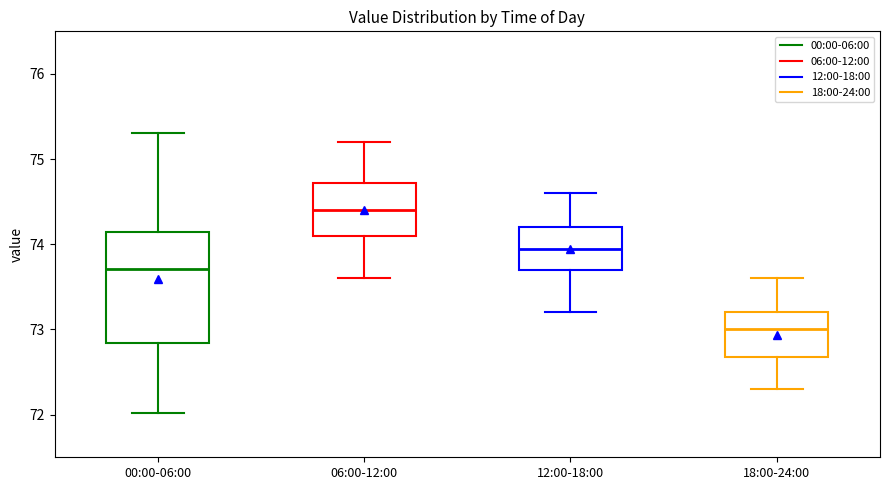

Reading left to right, transcribe this box plot: for each box, give where its median line is, the range the box spans, and where its two whiskers end, as read against the y-axis. The values are not printed on the chart, so give them approximately, as read against the axis.

00:00-06:00: median 73.7, box 72.8 to 74.1, whiskers 72.0 to 75.3
06:00-12:00: median 74.4, box 74.1 to 74.7, whiskers 73.6 to 75.2
12:00-18:00: median 74.0, box 73.7 to 74.2, whiskers 73.2 to 74.6
18:00-24:00: median 73.0, box 72.7 to 73.2, whiskers 72.3 to 73.6